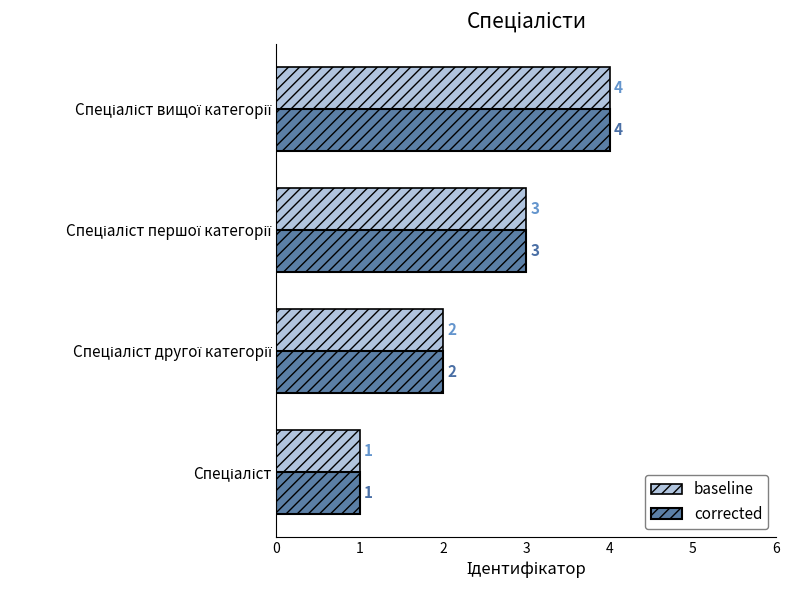

What is the highest value of the corrected series?

4